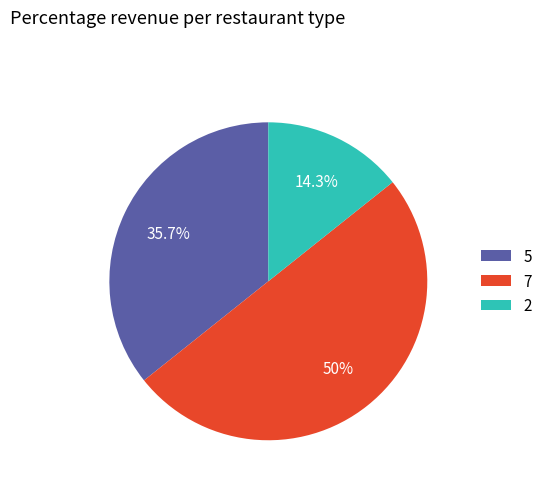

Rank the categories by value from lowest to highest.

2, 5, 7